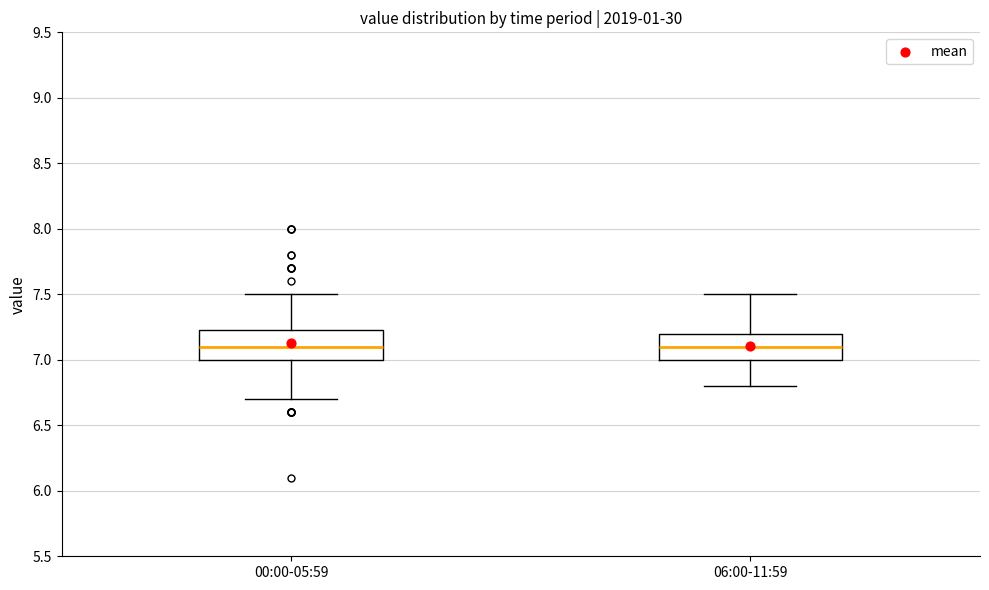

Where does the median line of the box for 00:00-05:59 sit on the y-axis? The values are not printed on the chart, so give them approximately, as read against the axis.

7.10